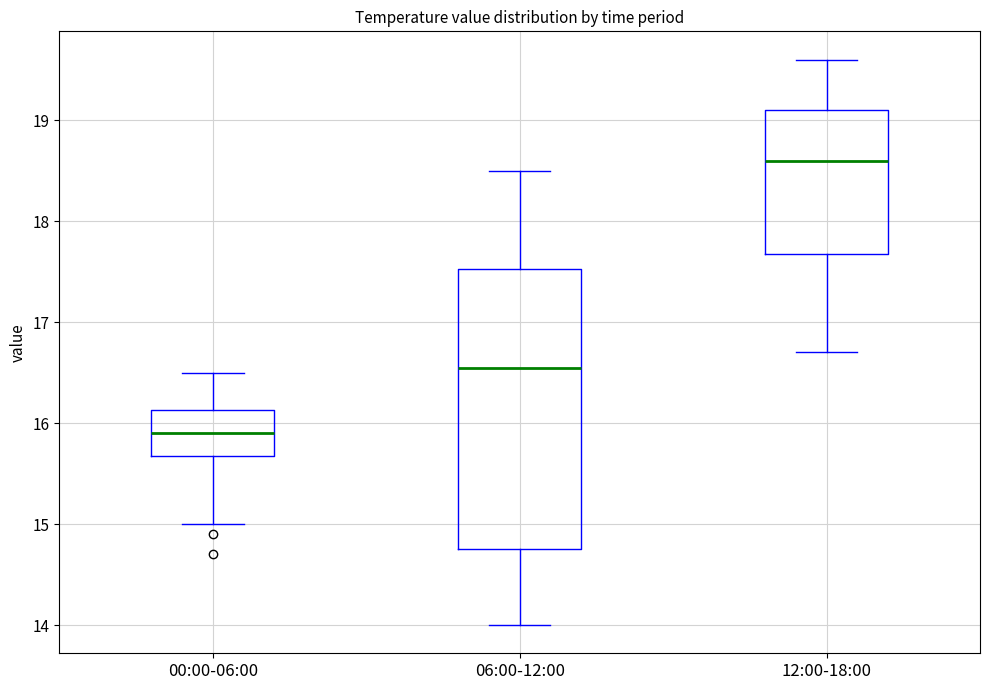

Which box has the highest median line?

12:00-18:00